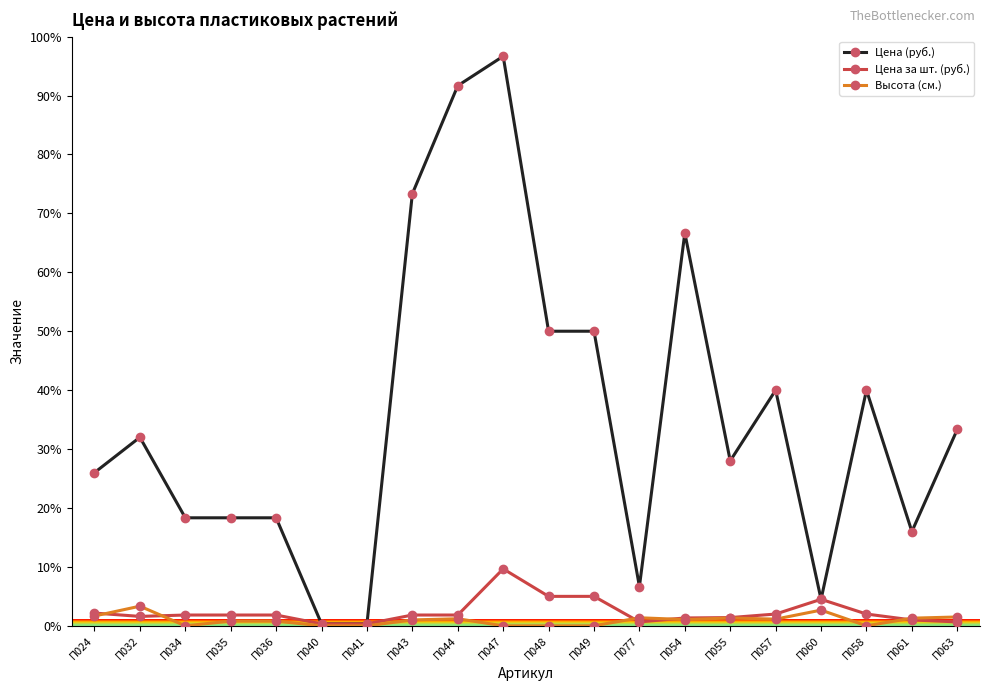

What is the maximum value for Цена за шт. (руб.)?

9.7